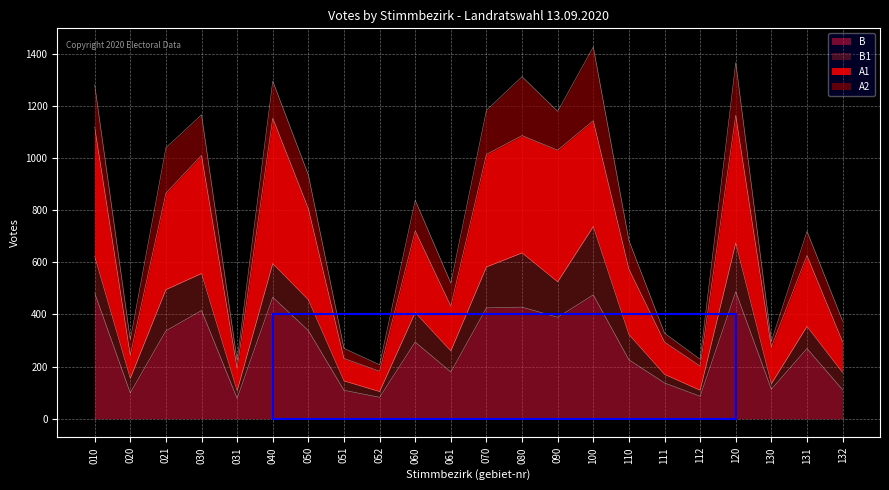

True or false: B has a value of 215 at 100.

False